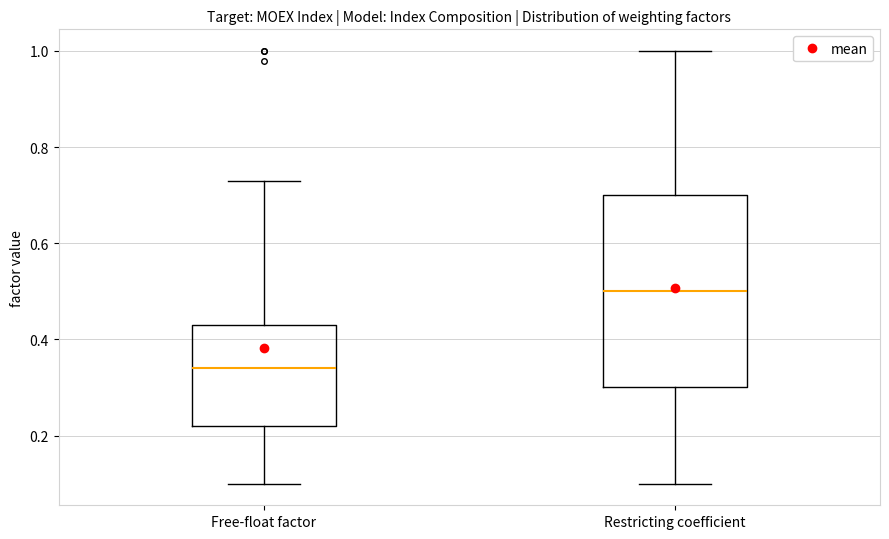

Which box's median line is the highest?

Restricting coefficient